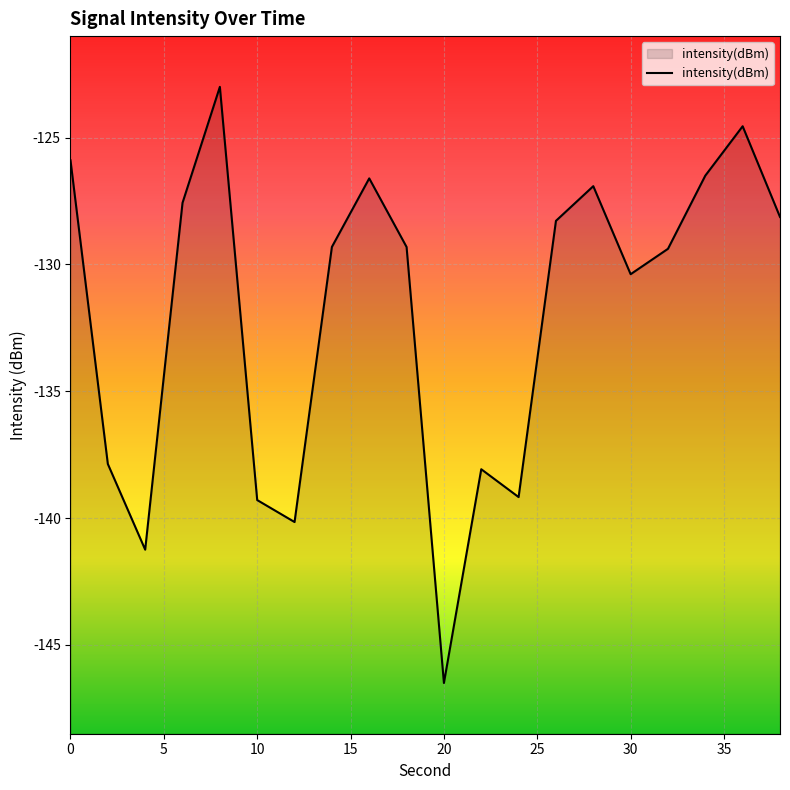

What is the change in value from 0 to 32?

-3.5